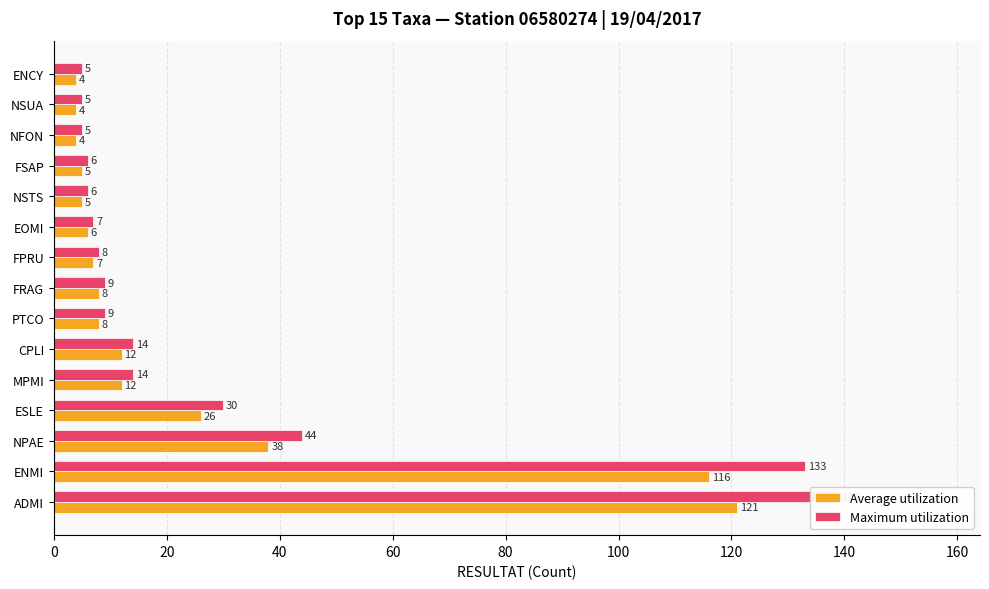

What is the sum of all Maximum utilization values?

434